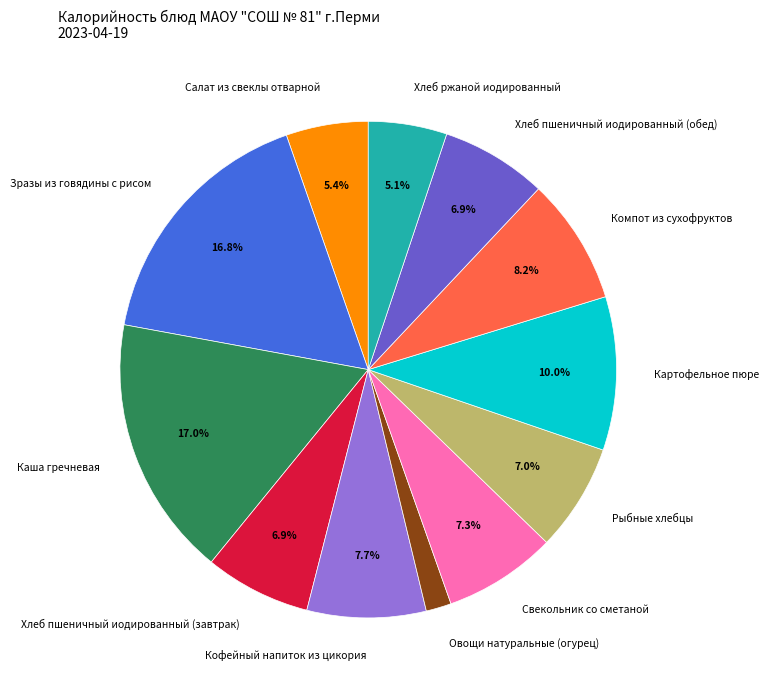

Is there a majority slice in this chart?

No